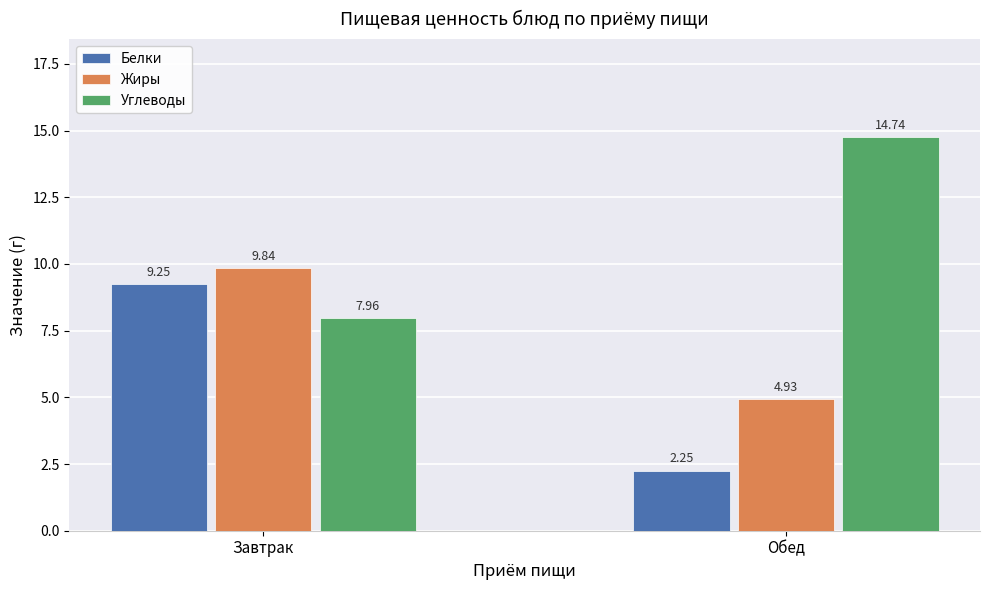

Is the value of Углеводы at Обед greater than the value of Жиры at Обед?

Yes